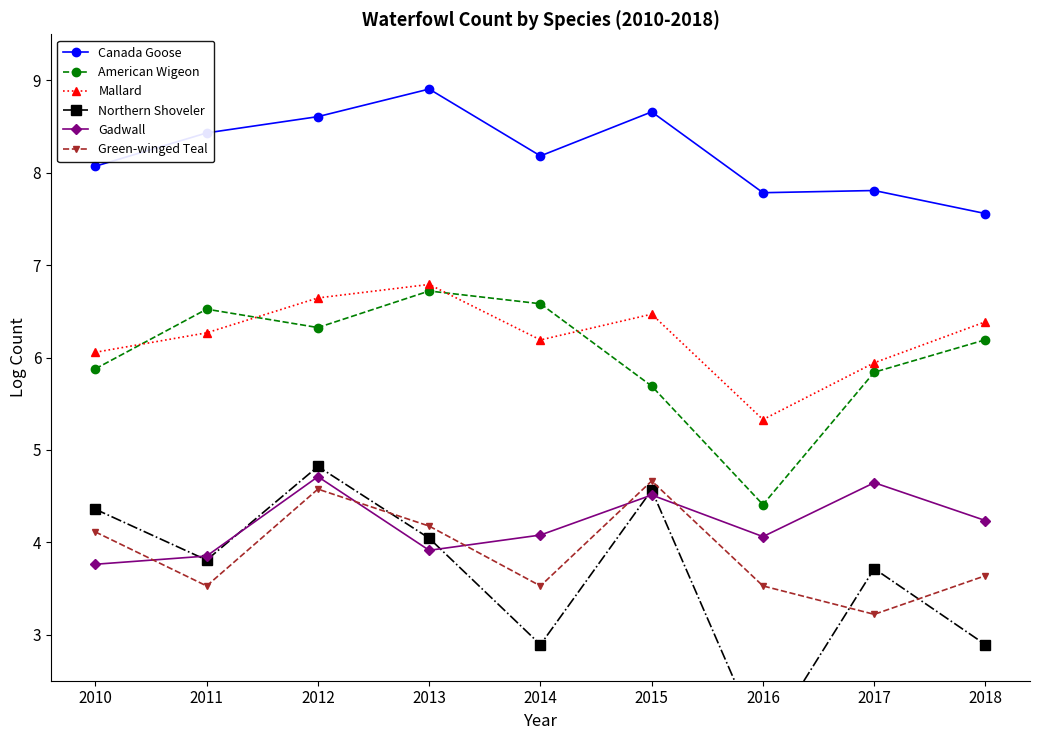

What is the sum of the American Wigeon values at 2018 and 2011?

12.7